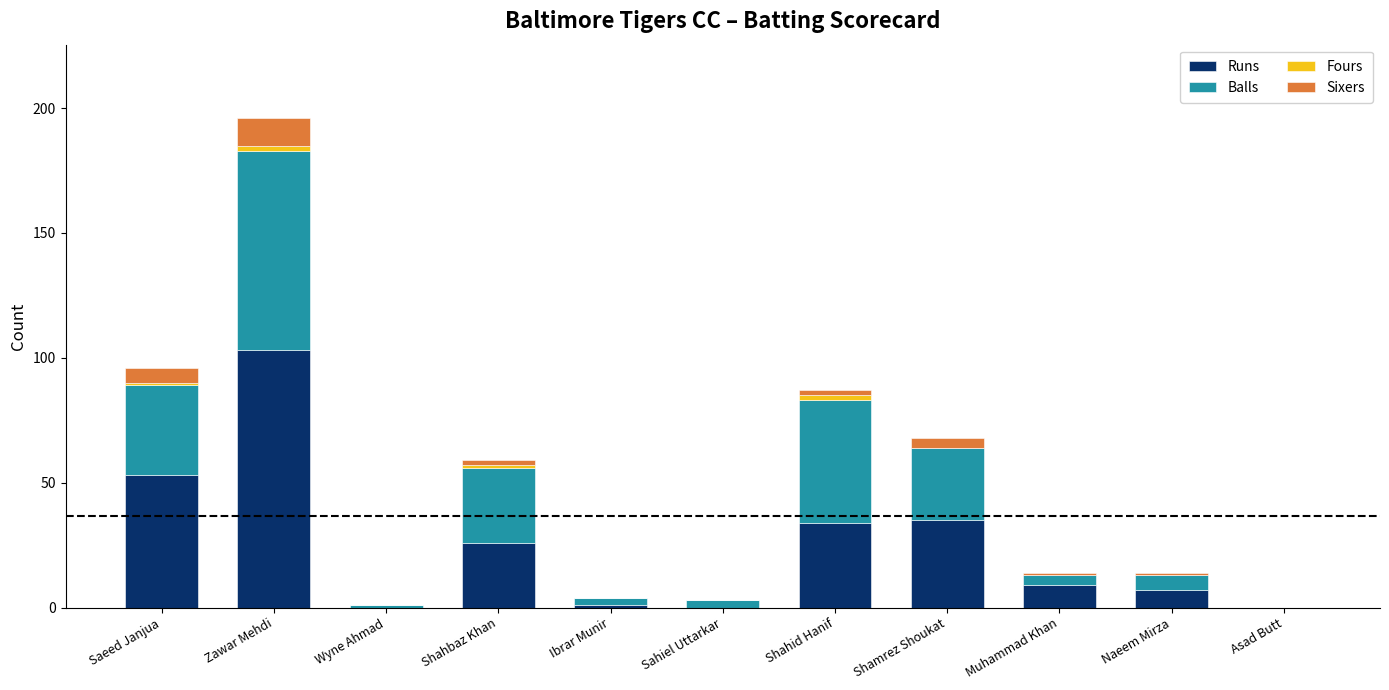

Is it true that Runs equals 35 at Shamrez Shoukat?

True